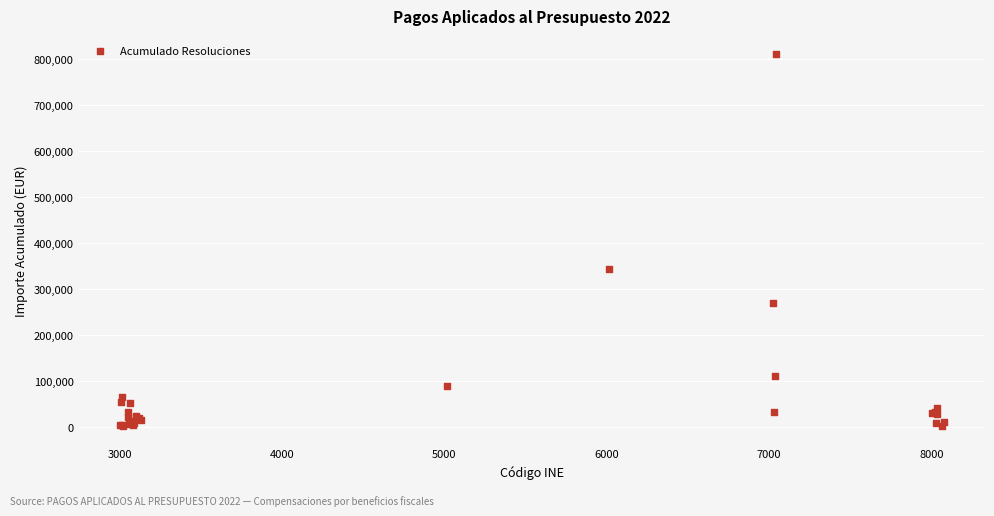

What Y value in the scatter plot is closest to 406209?

342582.2